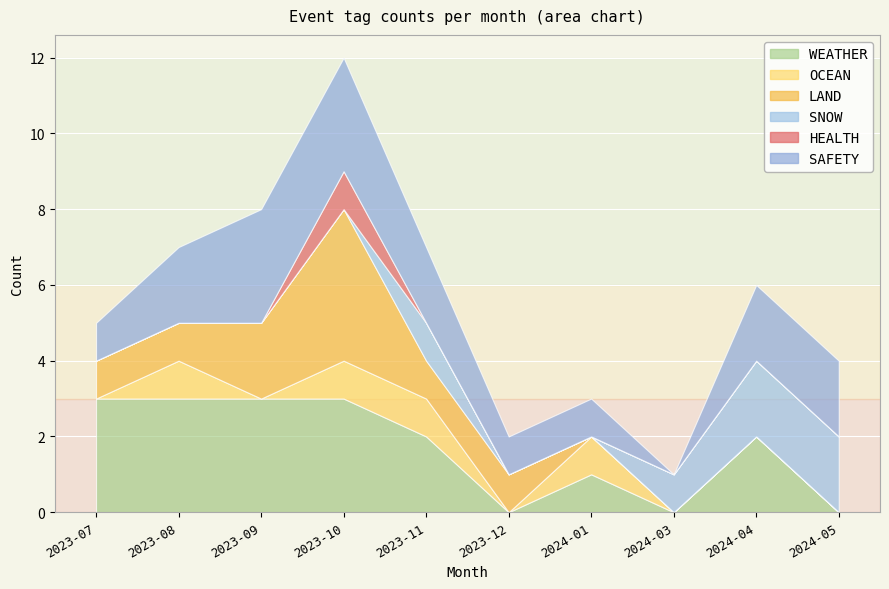

How many interior local valleys does the OCEAN series have?

2